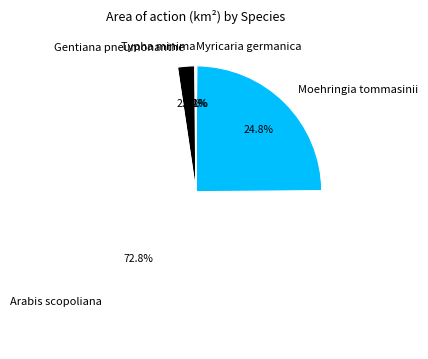

What is the total percentage of Moehringia tommasinii and Arabis scopoliana?

97.6%